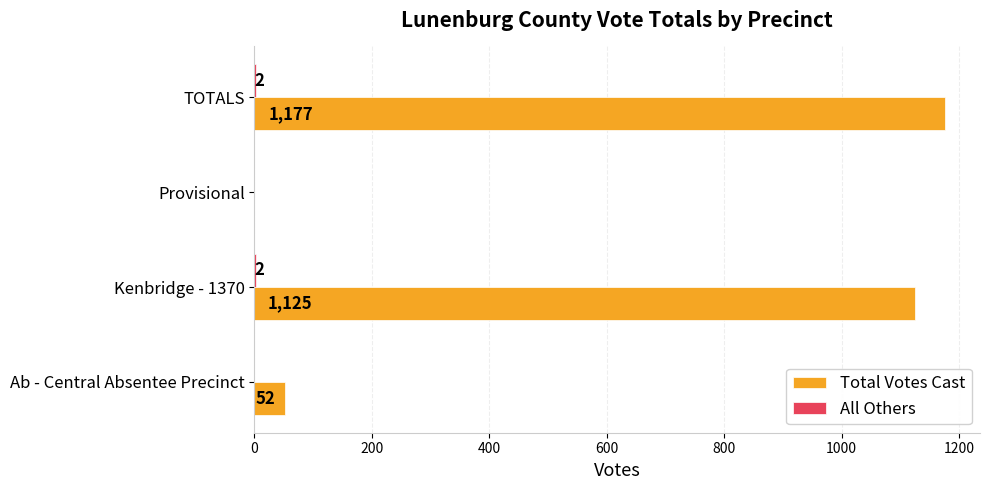

Between Ab - Central Absentee Precinct and Provisional, which series saw the biggest shift?

Total Votes Cast